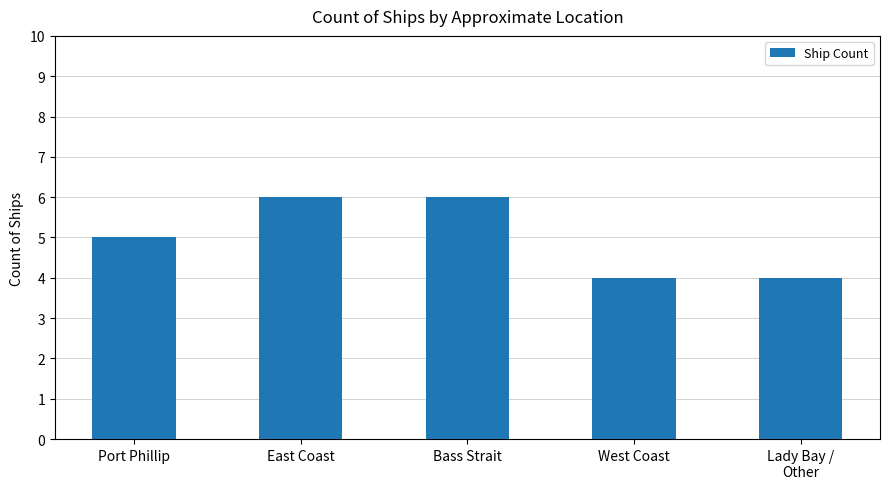

Is it true that the value at Bass Strait is 8?

False